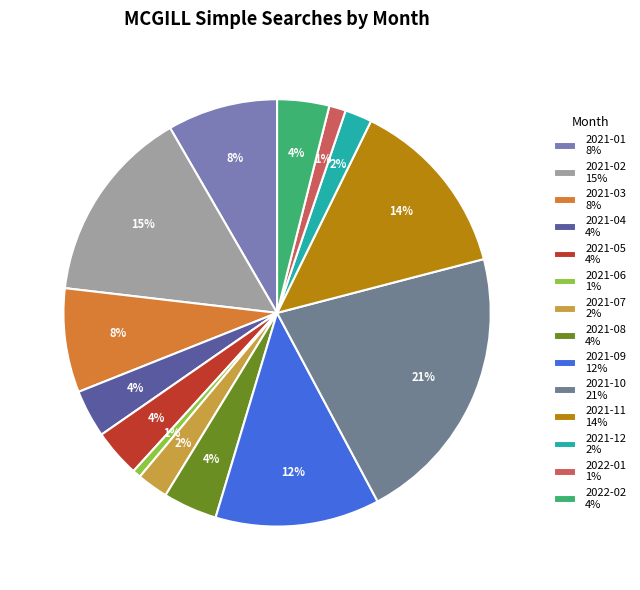

To the nearest percent, what percentage of the pie is 2022-02?

4%